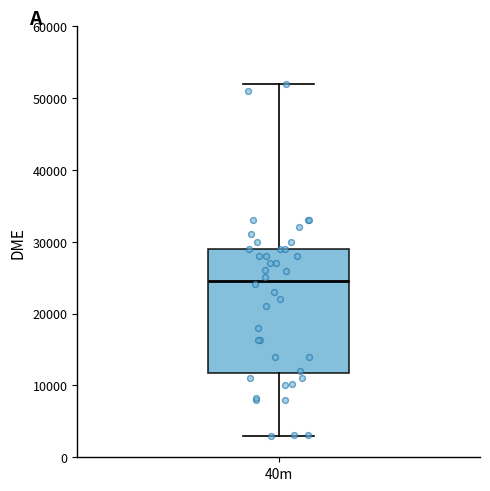

Transcribe this box plot: give where the median line is, the range the box spans, and where the two whiskers end, as read against the y-axis. The values are not printed on the chart, so give them approximately, as read against the axis.

median 25000, box 12000 to 29000, whiskers 3000 to 52000